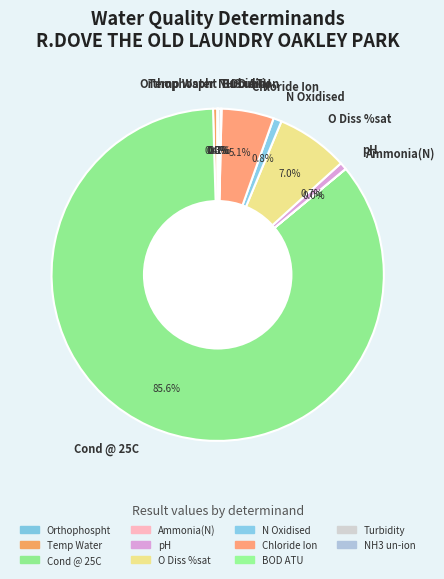

What is the largest slice in the pie chart?

Cond @ 25C